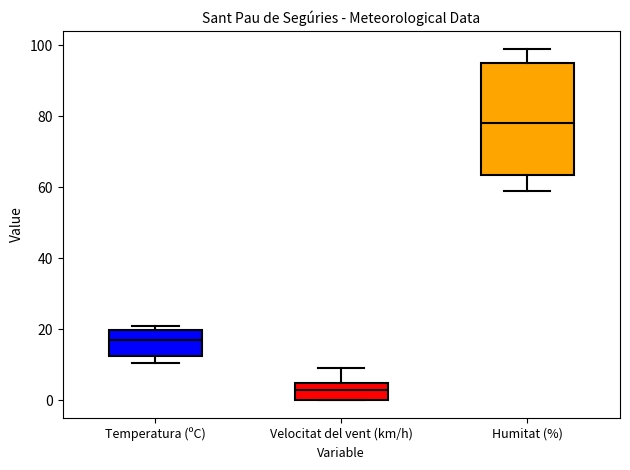

Which box has the highest median line?

Humitat (%)